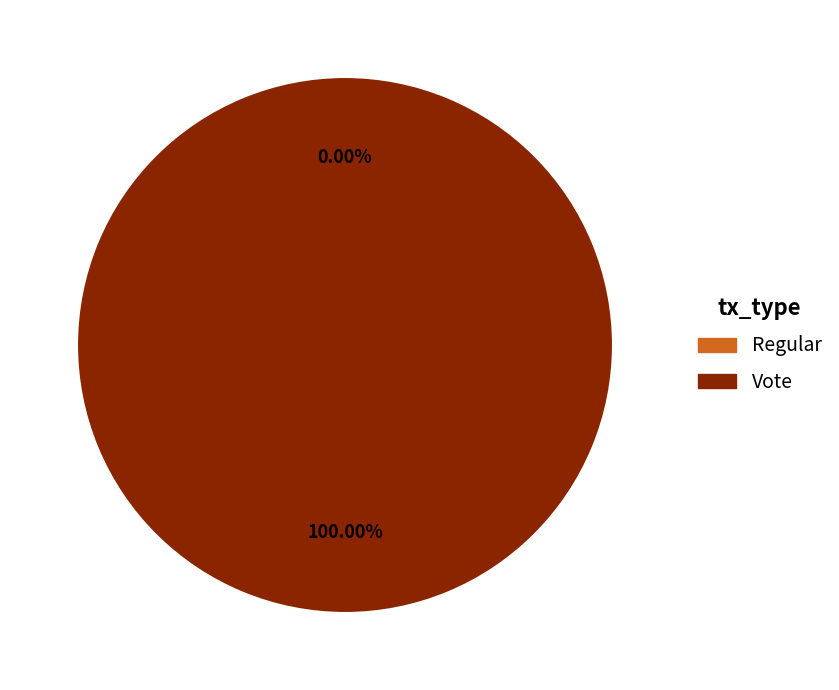

To the nearest percent, what is the difference between the largest and smallest slice percentages?

100%